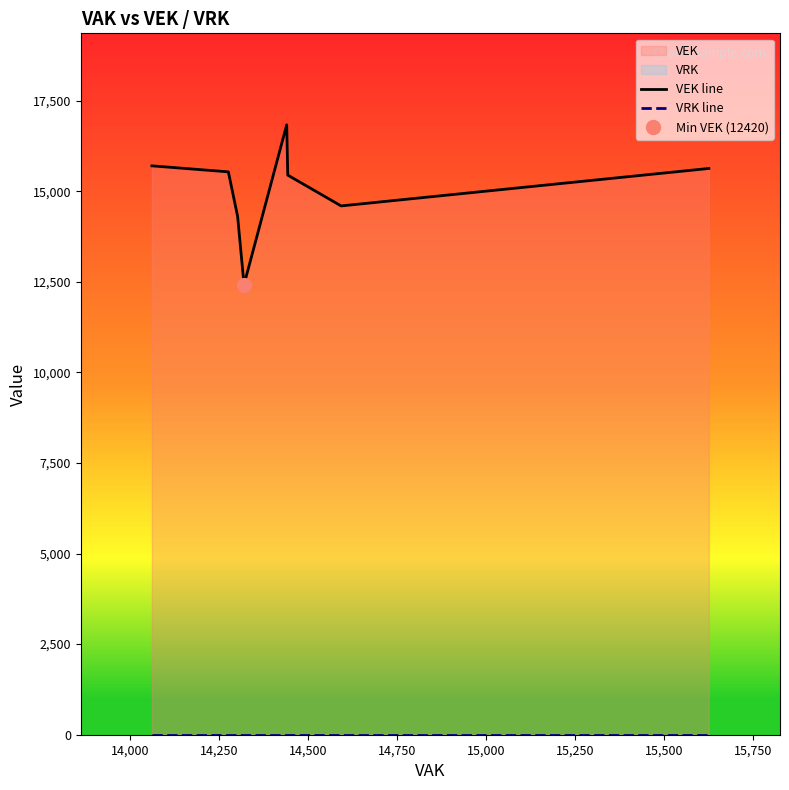

Does the chart have visible grid lines?

No